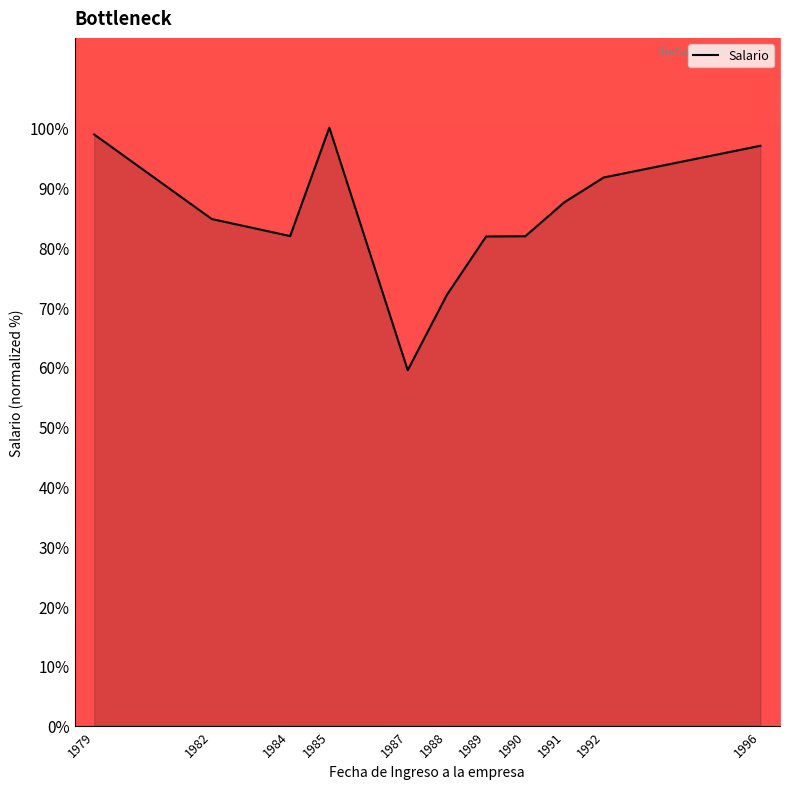

The chart shows a value of 114.9 at 1990. True or false?

False